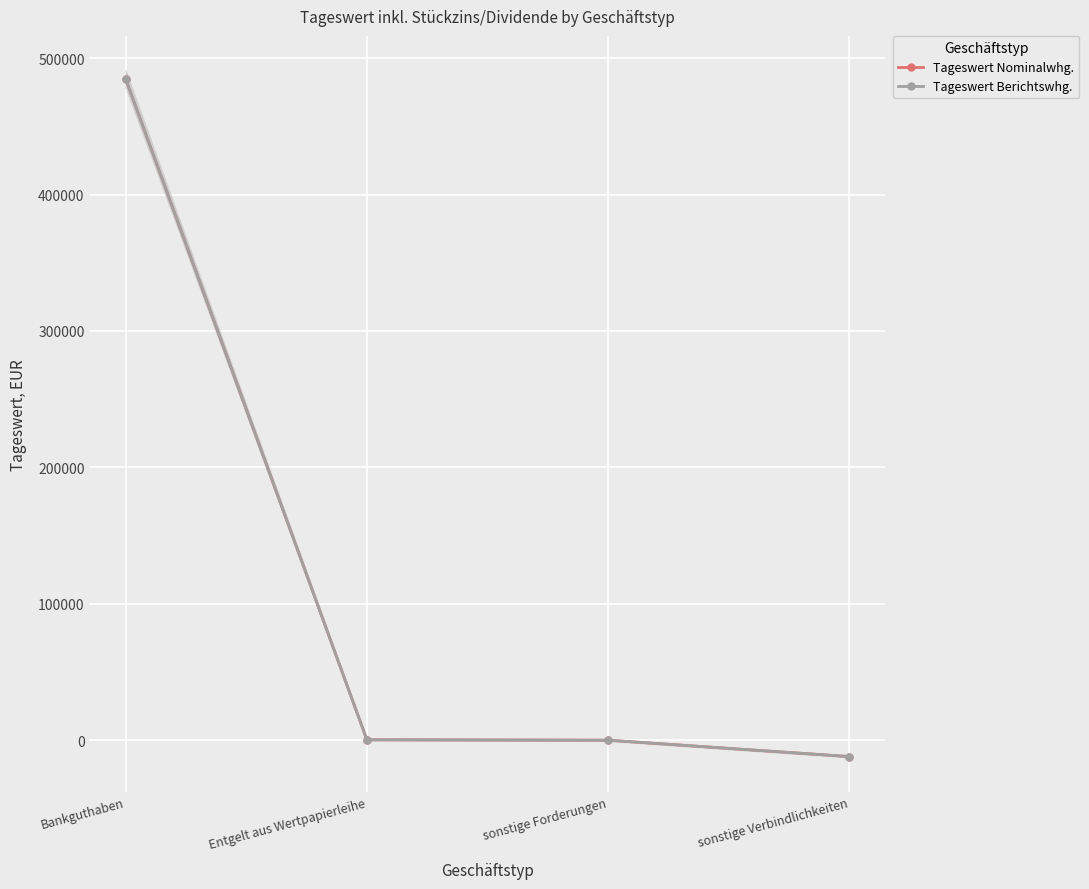

What is the label of the 4th point from the left?

sonstige Verbindlichkeiten